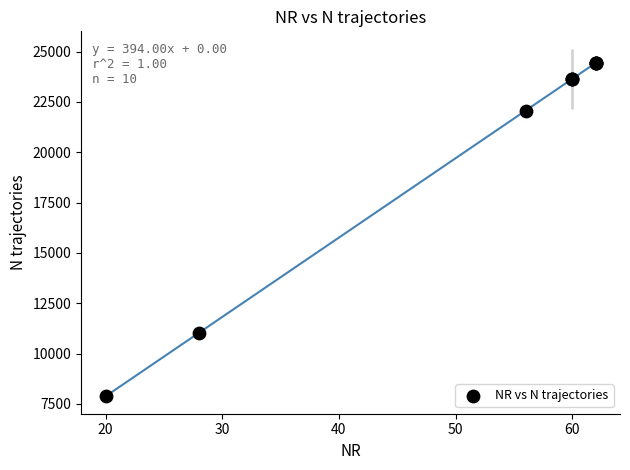

What Y value in the scatter plot is closest to 16154?

11032